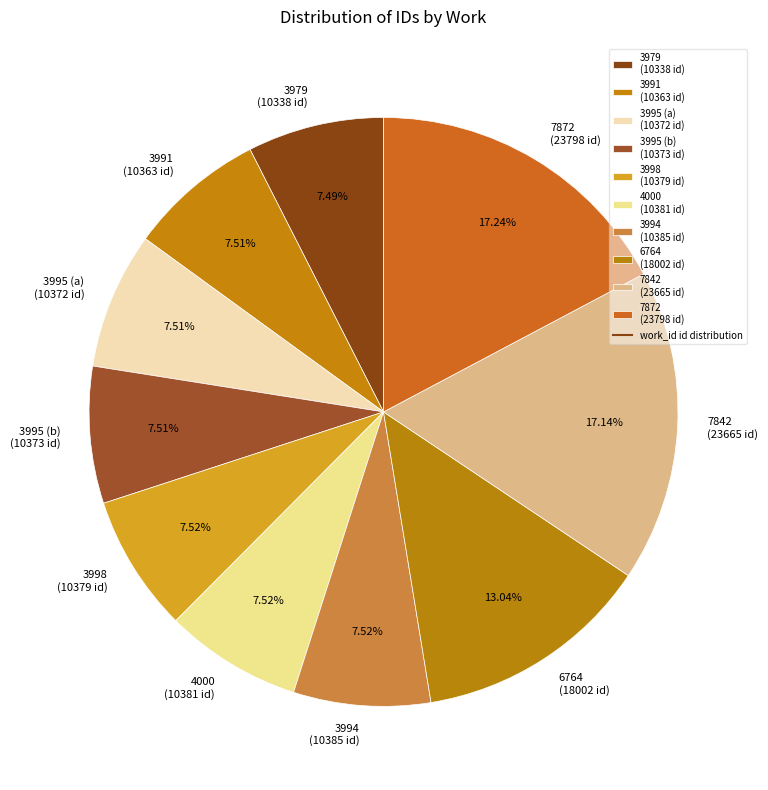

How many slices are in this pie chart?

10